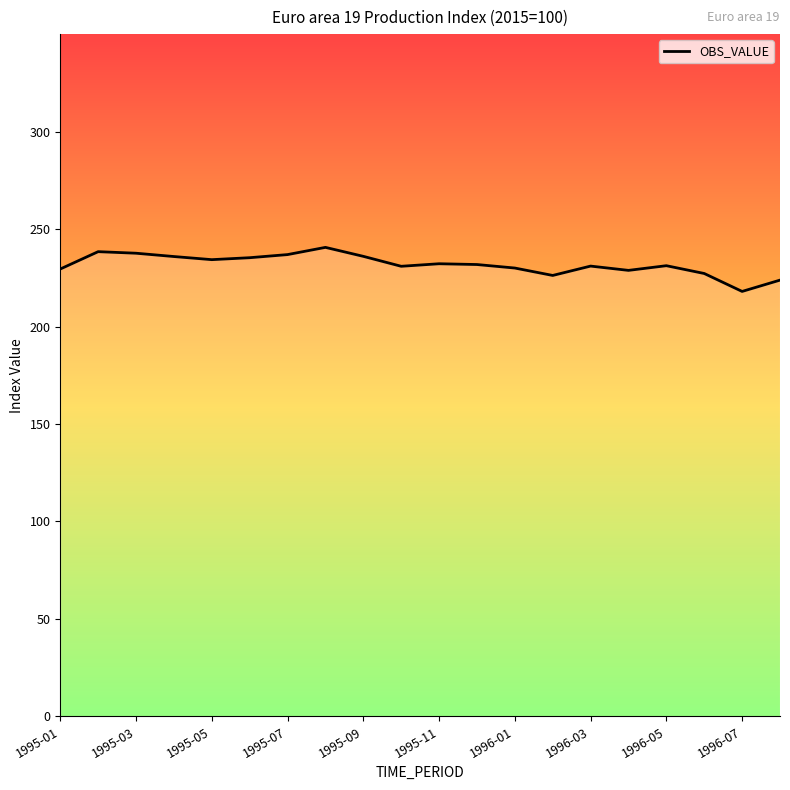

What is the difference between the maximum and minimum values?

22.6